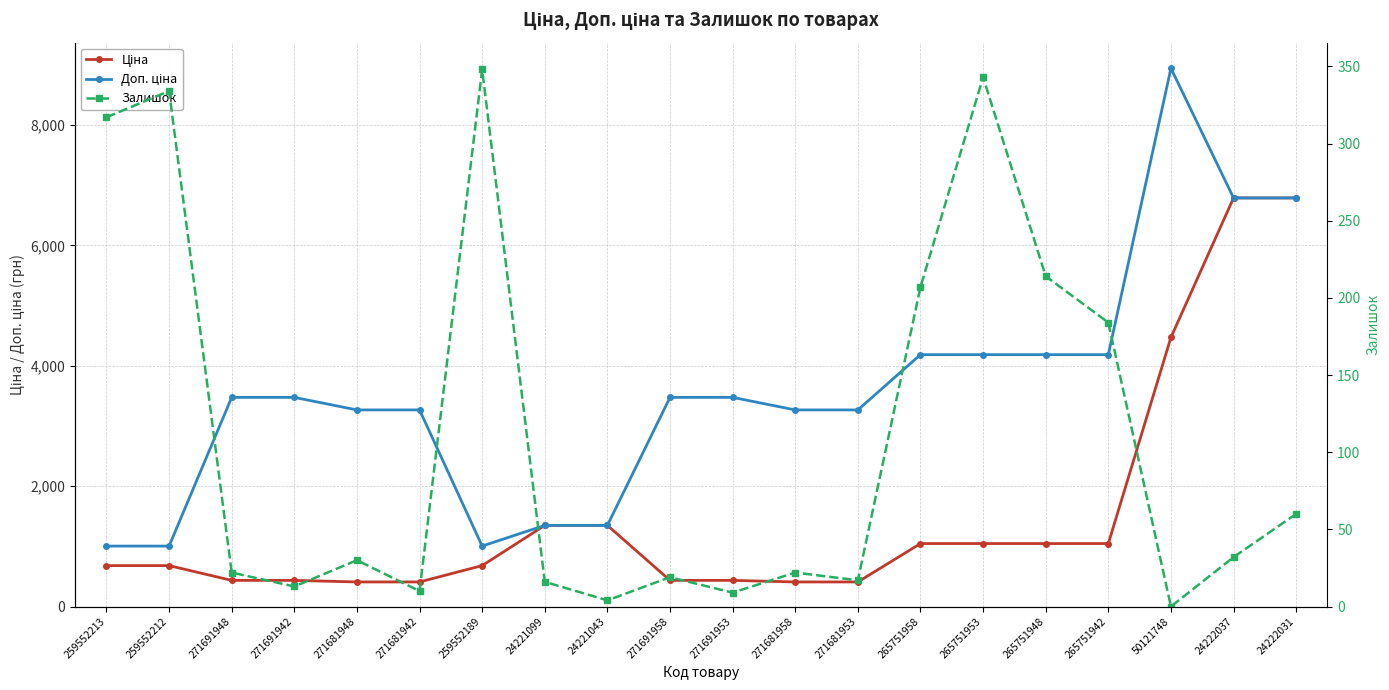

True or false: Ціна has a value of 1046.0 at 265751948.

True